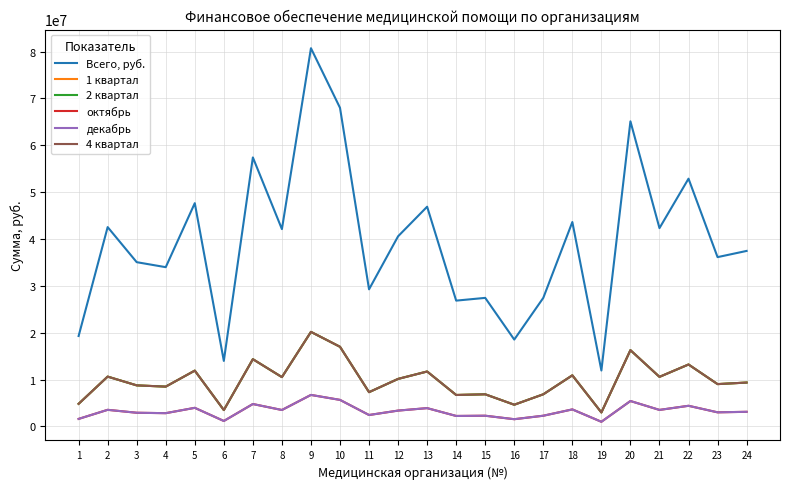

The value of декабрь at 20 is 8754932.8. True or false?

False